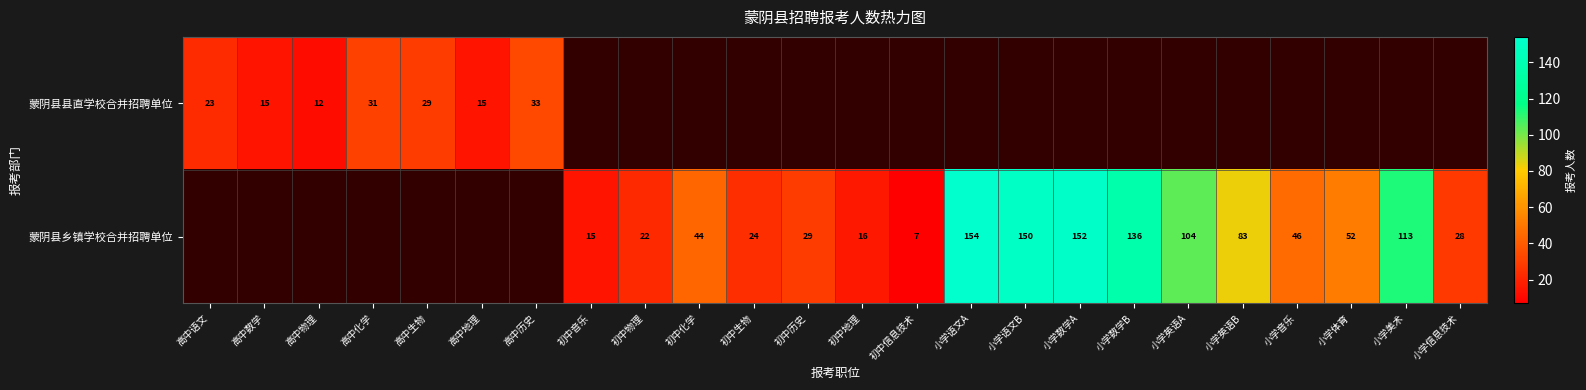

The 蒙阴县乡镇学校合并招聘单位 series shows 43 at 小学英语B. True or false?

False